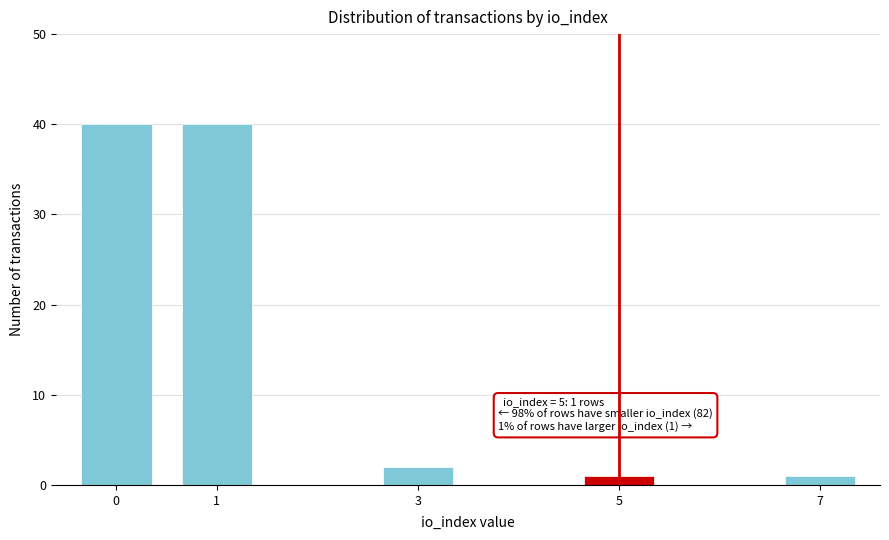

Reading left to right, transcribe all the data shown in this chart.

40	40	2	1	1